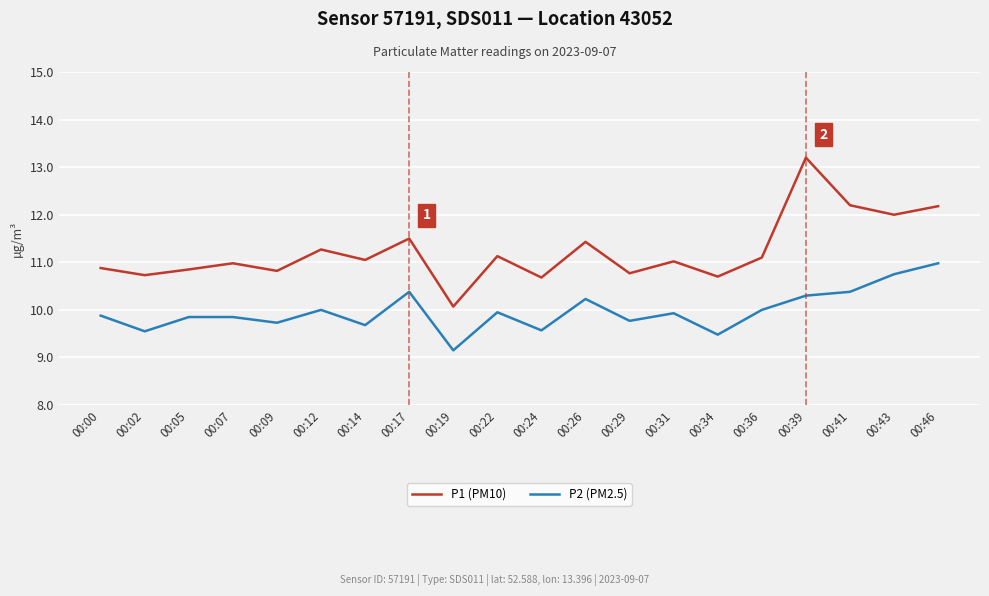

Is it true that P2 (PM2.5) equals 9.9 at 00:22?

True